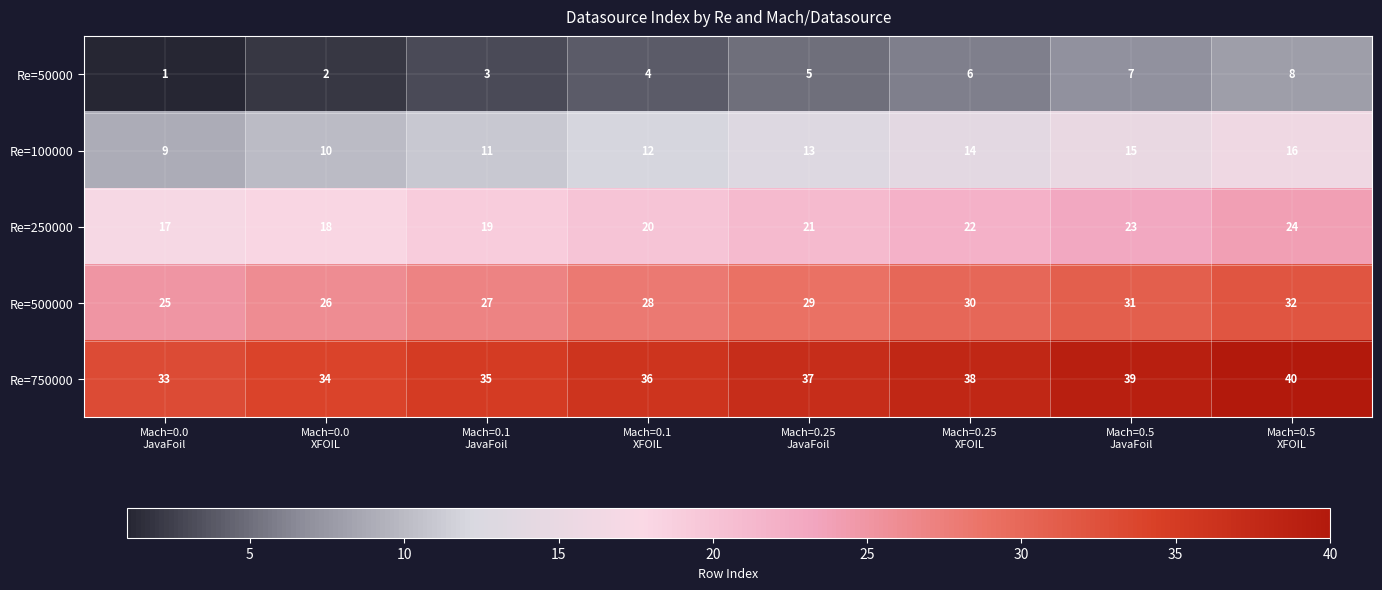

At Mach=0.5
XFOIL, list the series in order from largest to smallest.

Re=750000, Re=500000, Re=250000, Re=100000, Re=50000